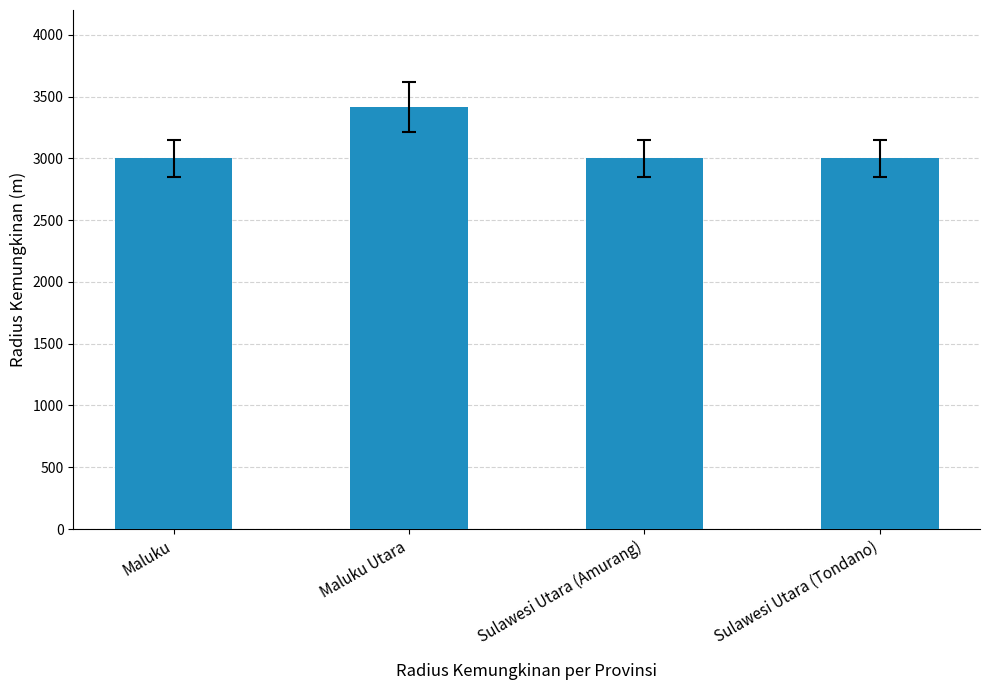

True or false: the data shows 3414 at Maluku Utara.

True